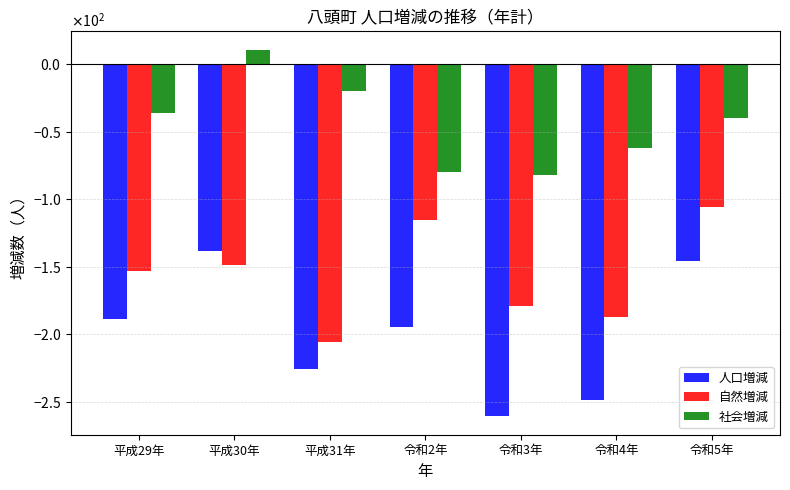

Are the bars horizontal?

No